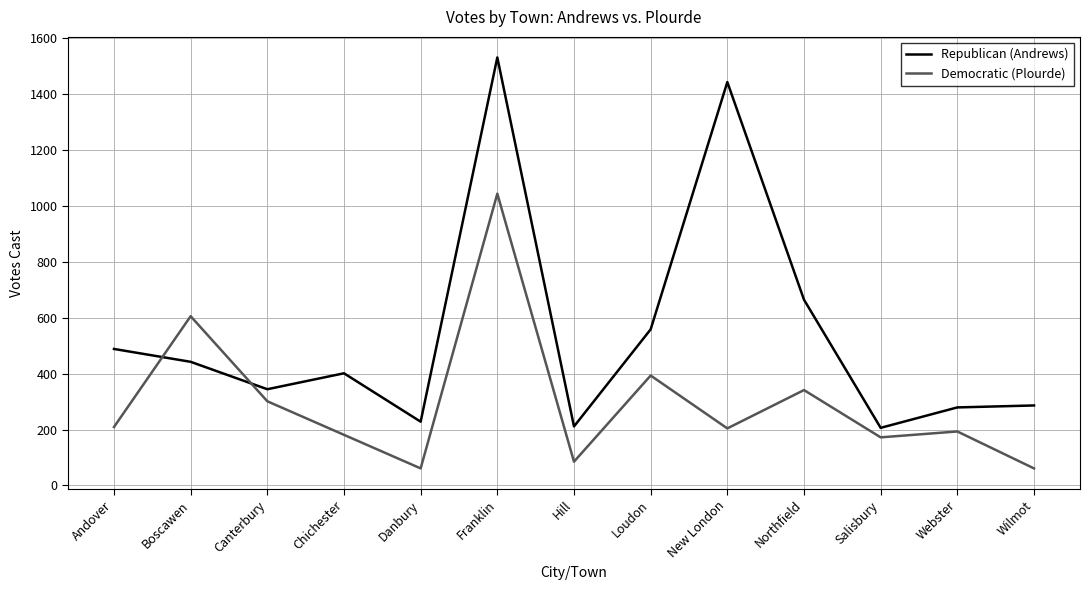

Rank the series at Andover from lowest to highest value.

Democratic (Plourde), Republican (Andrews)